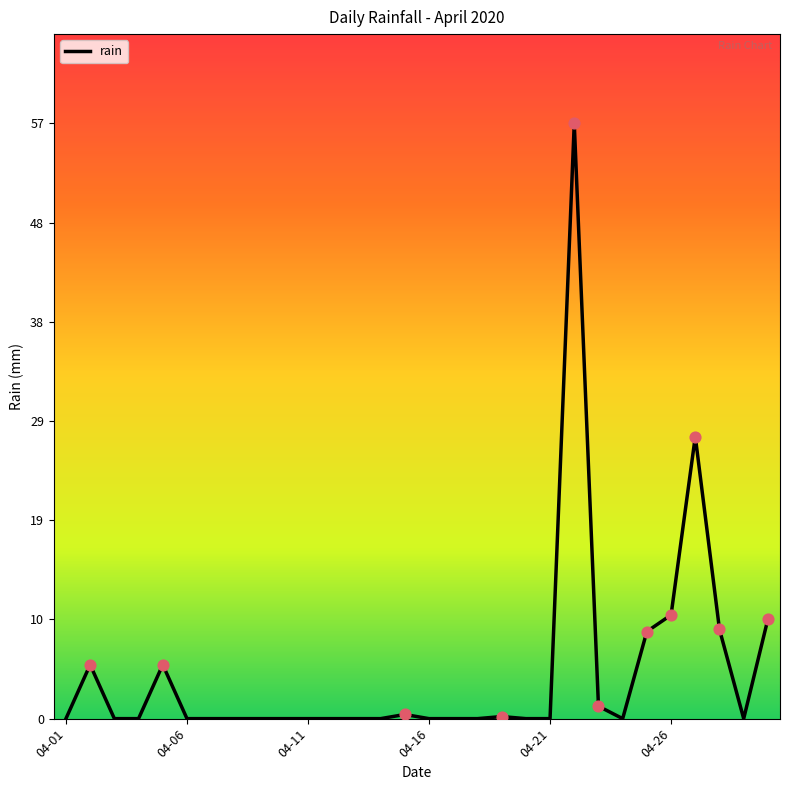

What is the difference between the maximum and minimum values?

57.4